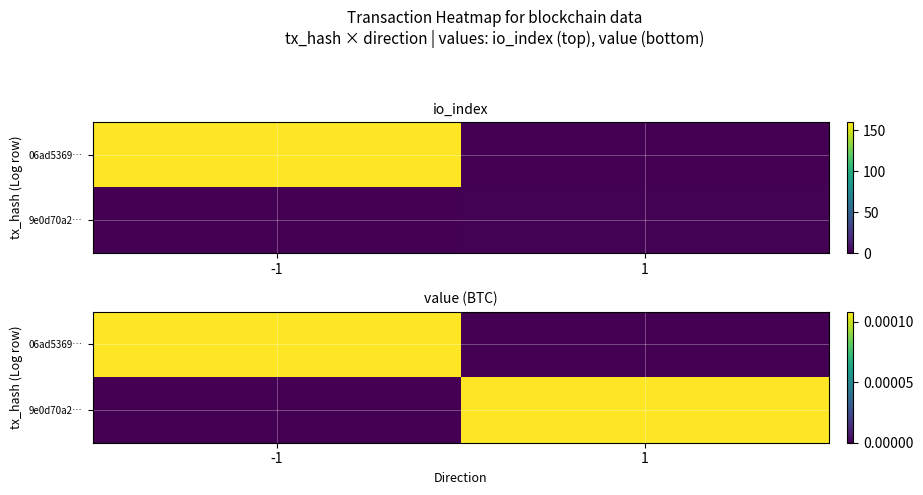

Which has a higher value, 1 or -1?

-1